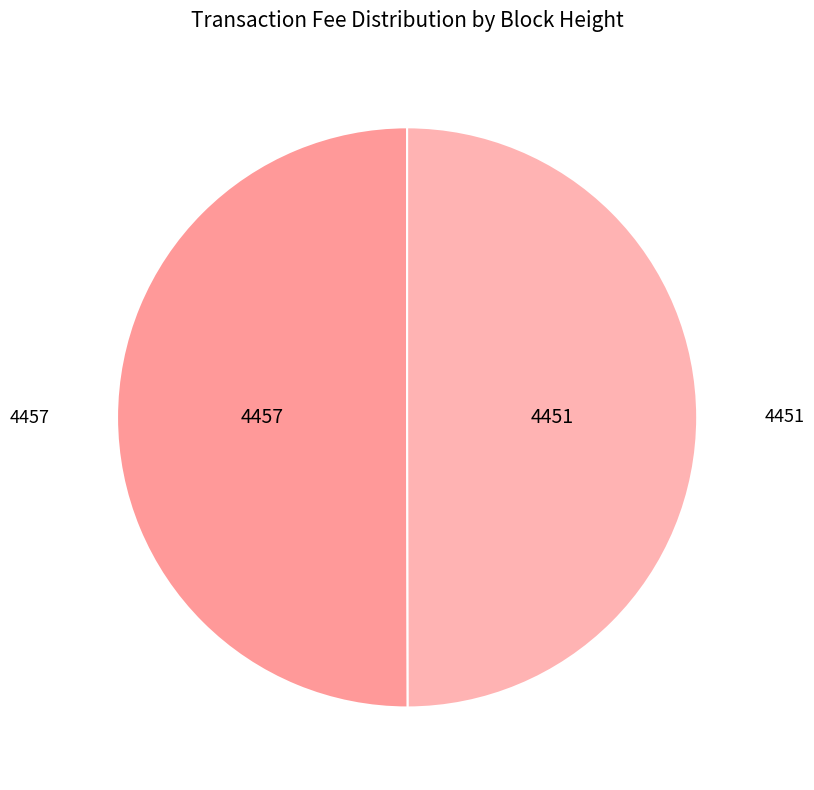

Which category has the smallest portion of the pie?

4451